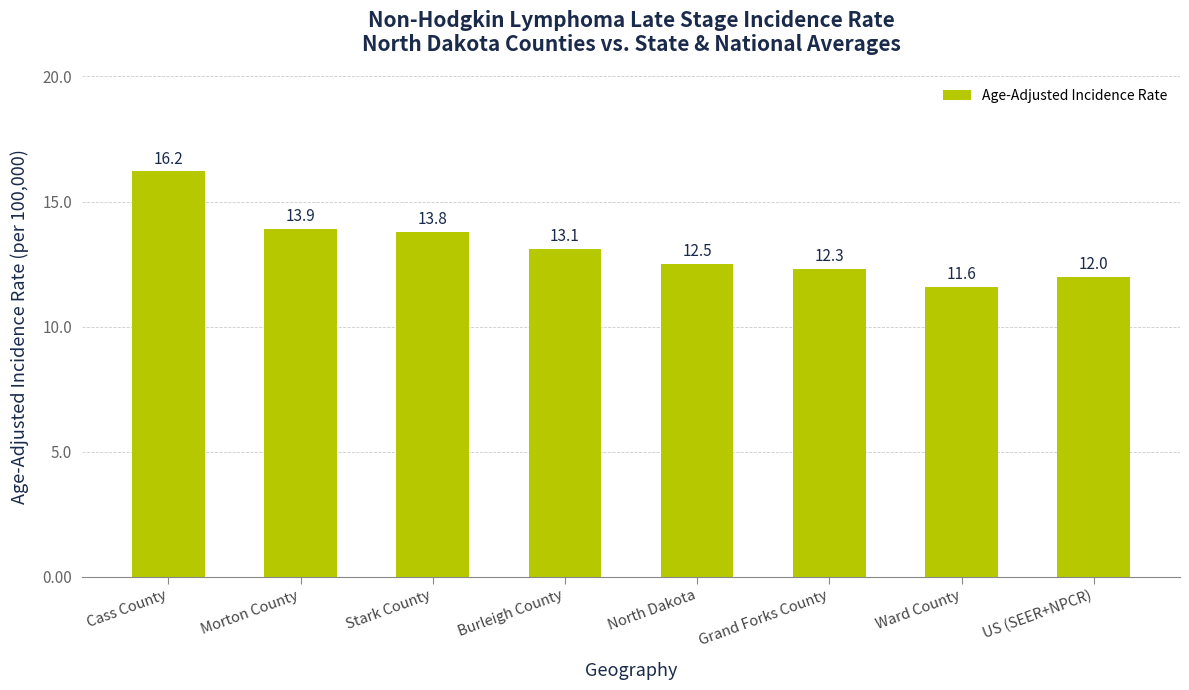

What is the label of the 1st bar from the right?

US (SEER+NPCR)